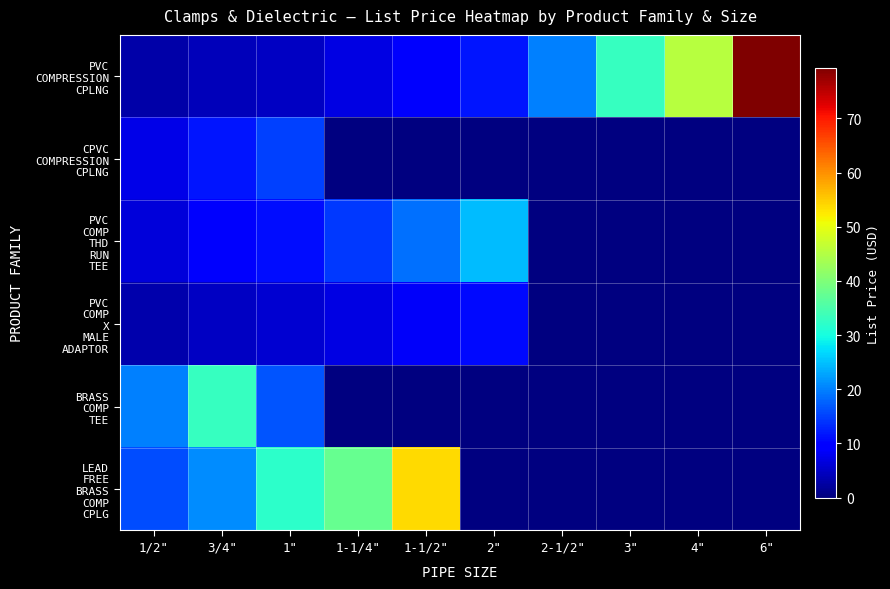

Which series changed the most between 2-1/2" and 4"?

PVC COMPRESSION CPLNG